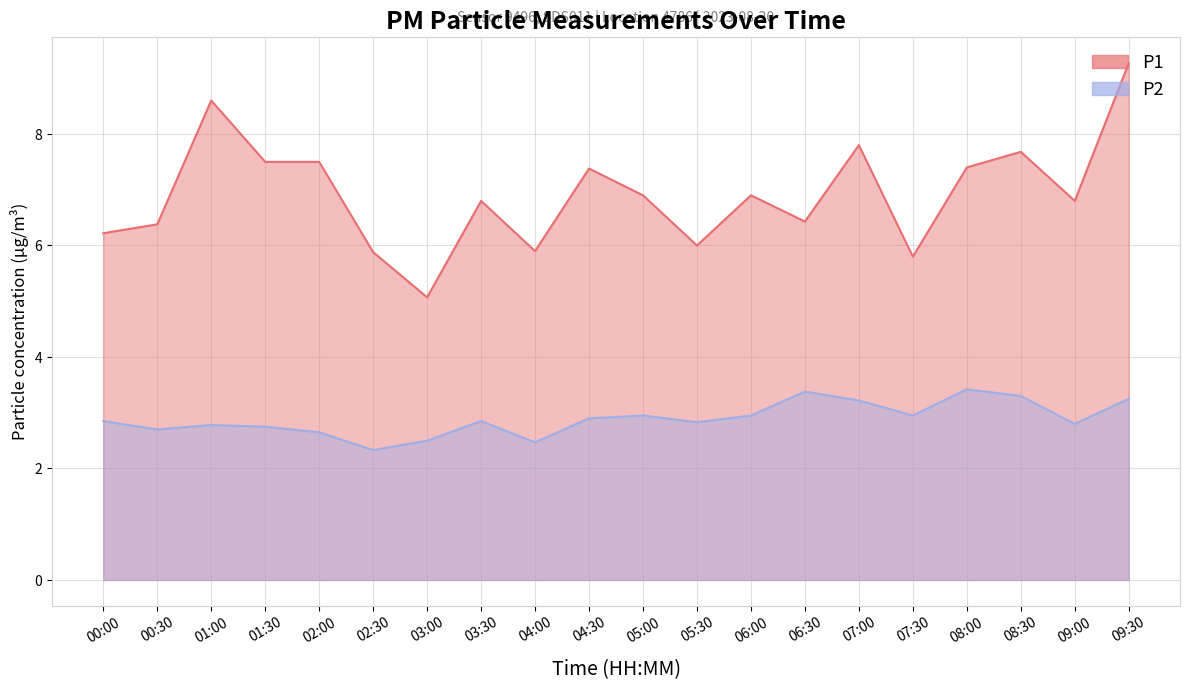

The value of P1 at 05:30 is 6.0. True or false?

True